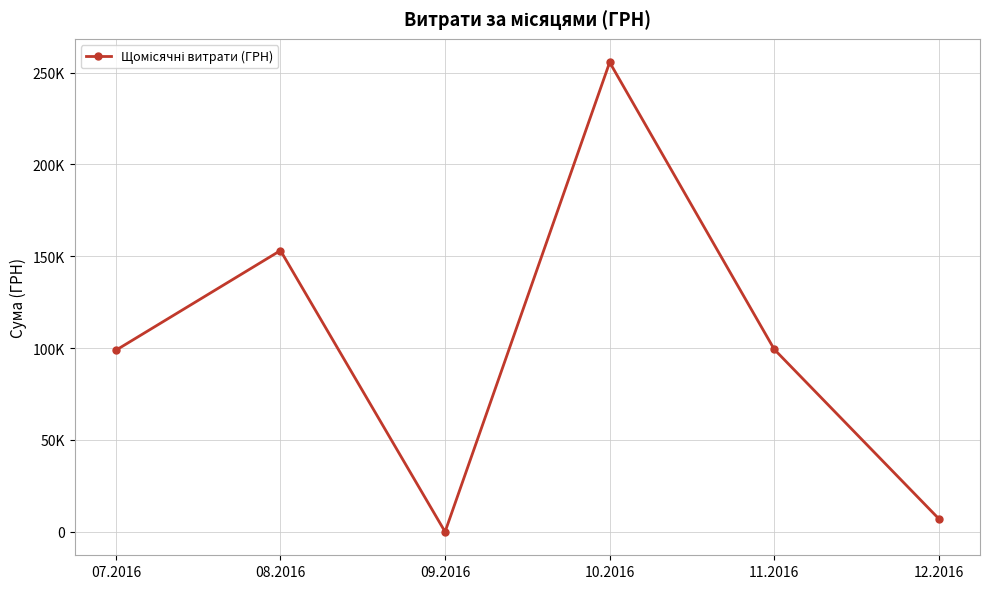

Does the chart have visible grid lines?

Yes